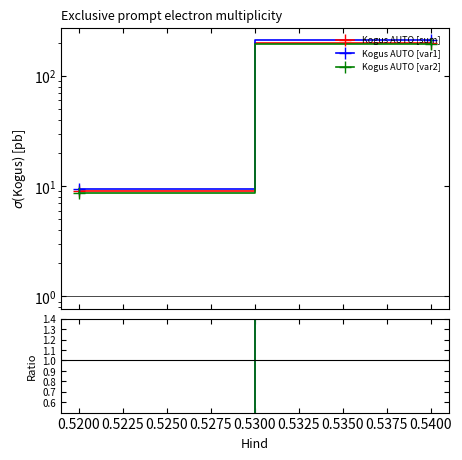

The Kogus AUTO [var2] series shows 0.1 at 0.5200. True or false?

False